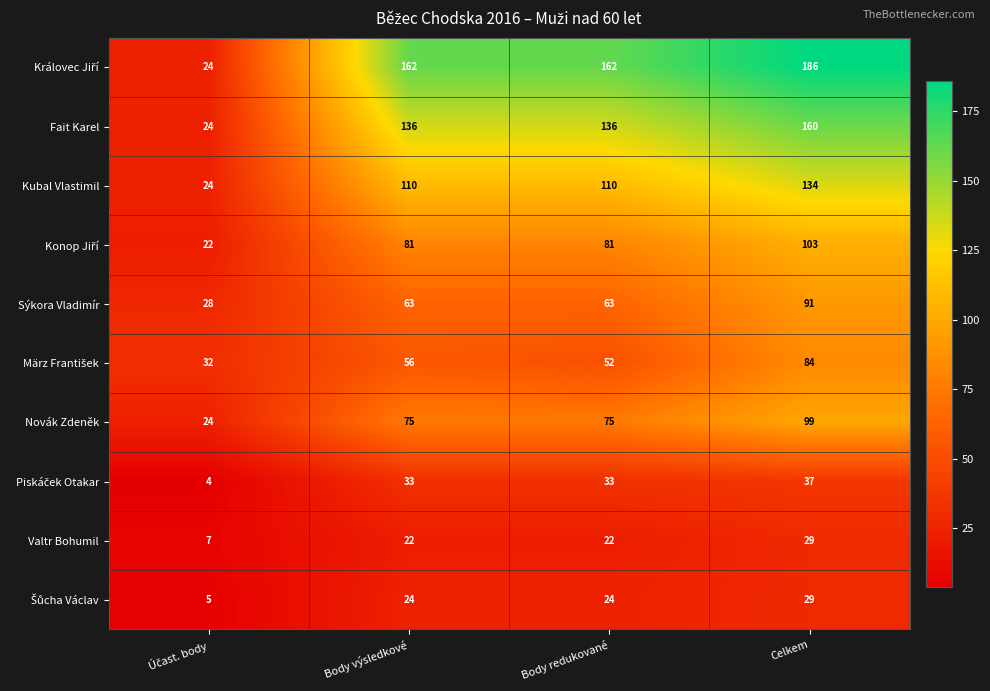

What is the approximate value of Valtr Bohumil at Celkem, to the nearest 10?

30